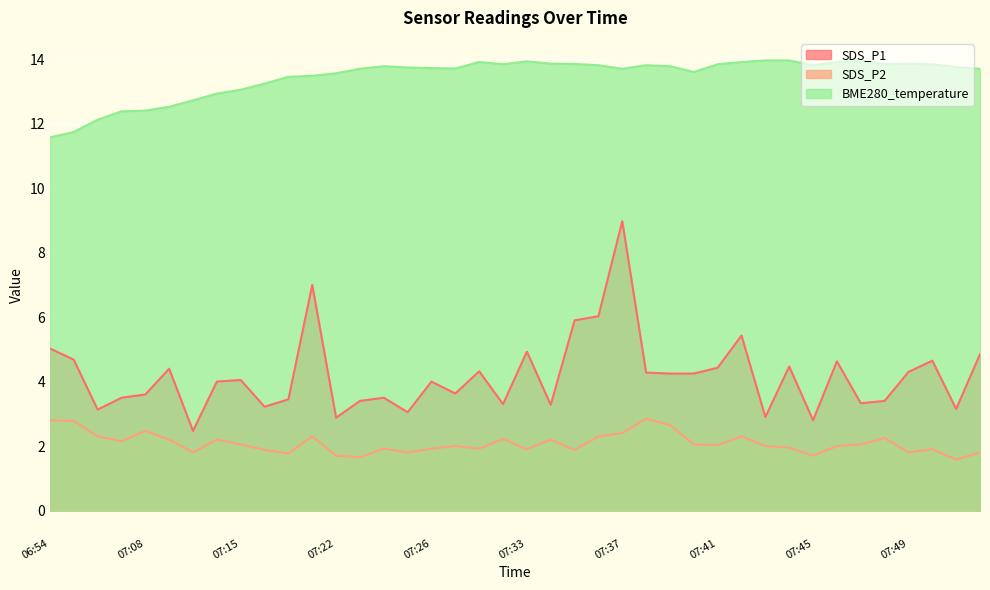

What is the difference between the highest and lowest values at 07:44?

12.0